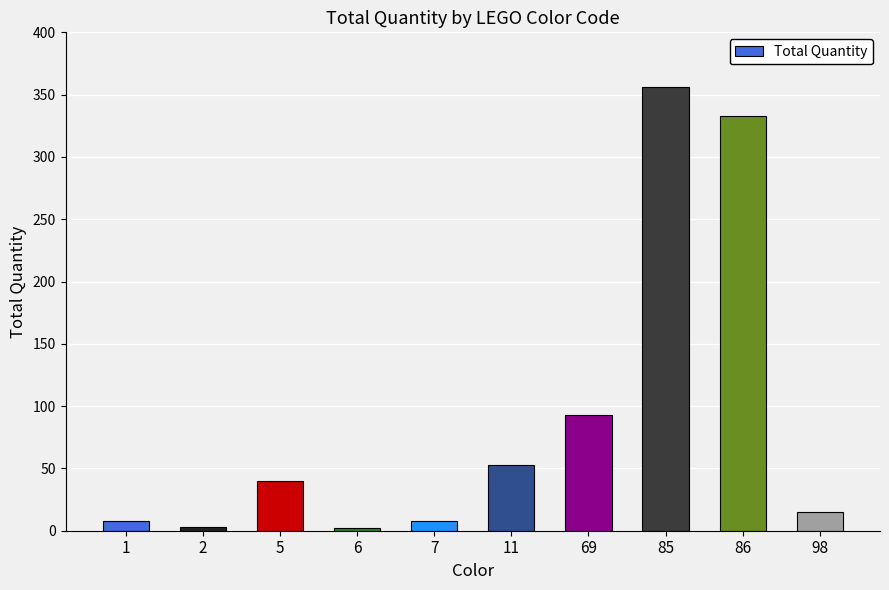

What is the average value?

91